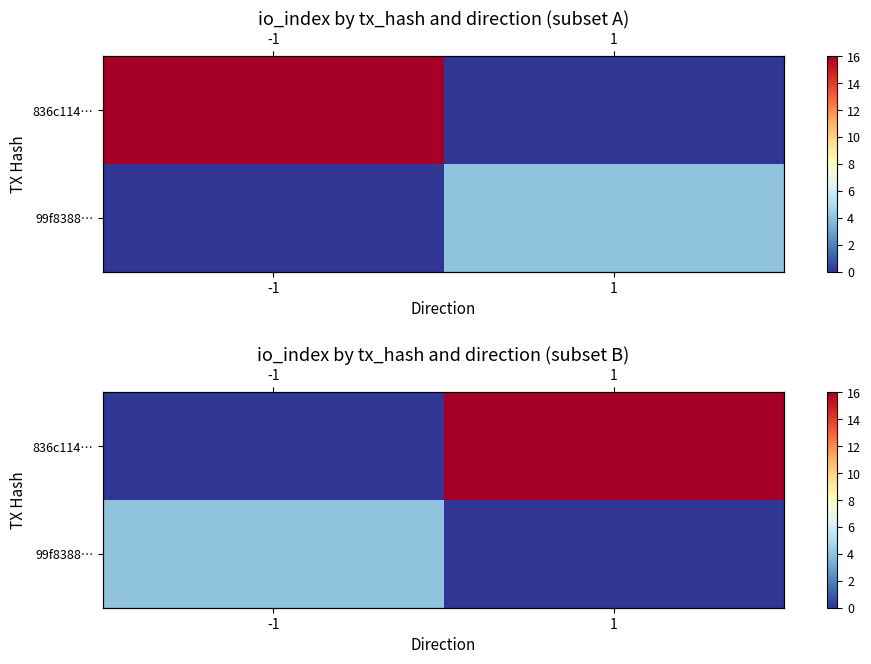

At how many categories does at least one series exceed 4?

1